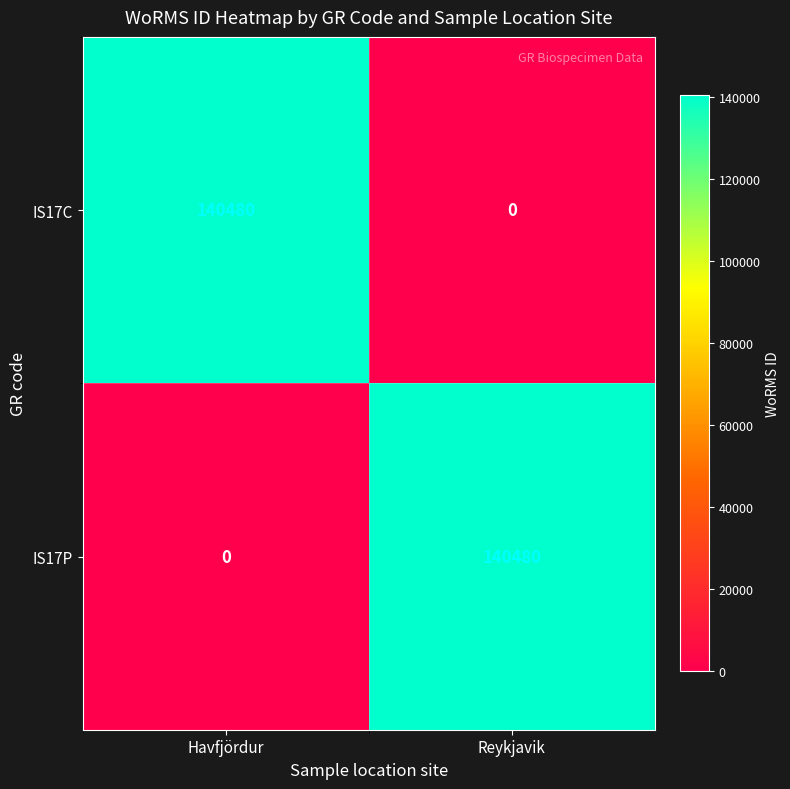

What is the total value across all series at Reykjavik?

140480